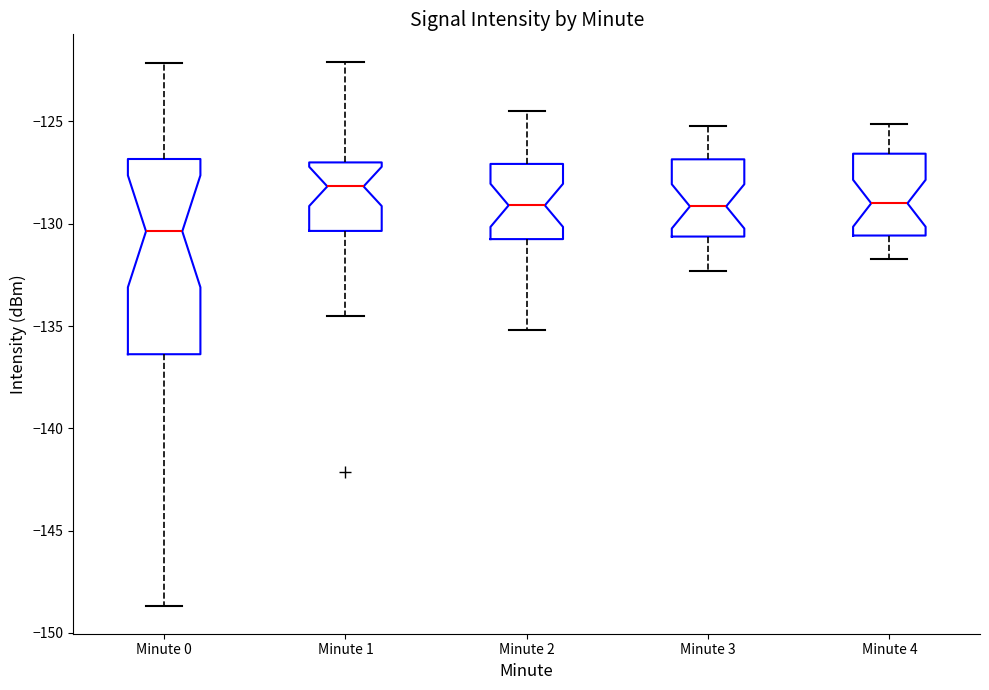

Which box's median line is the highest?

Minute 1